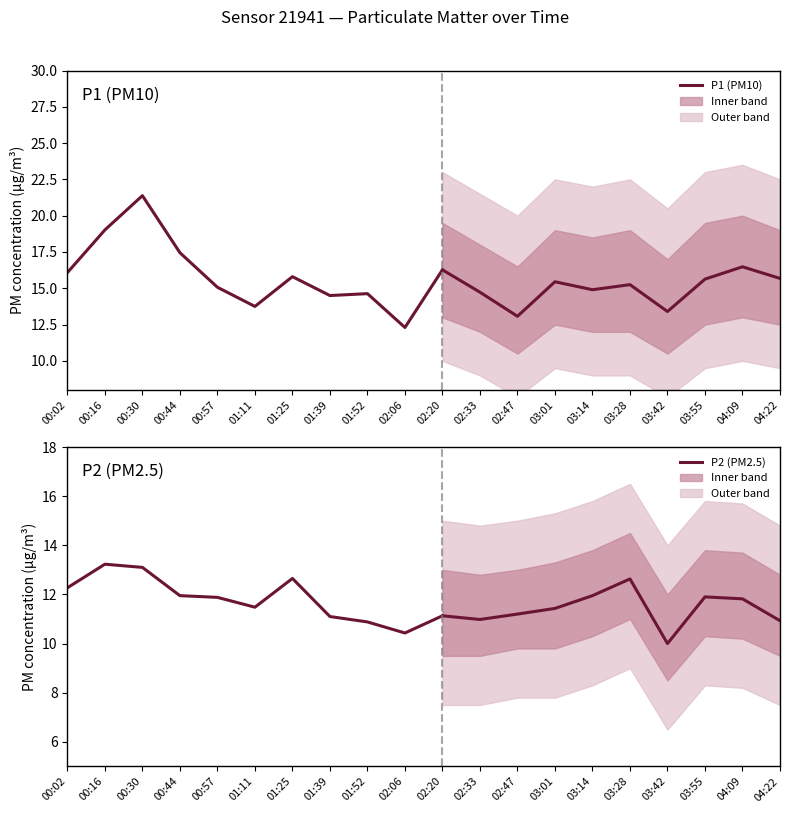

True or false: P1 (PM10) has a value of 16.3 at 02:20.

True